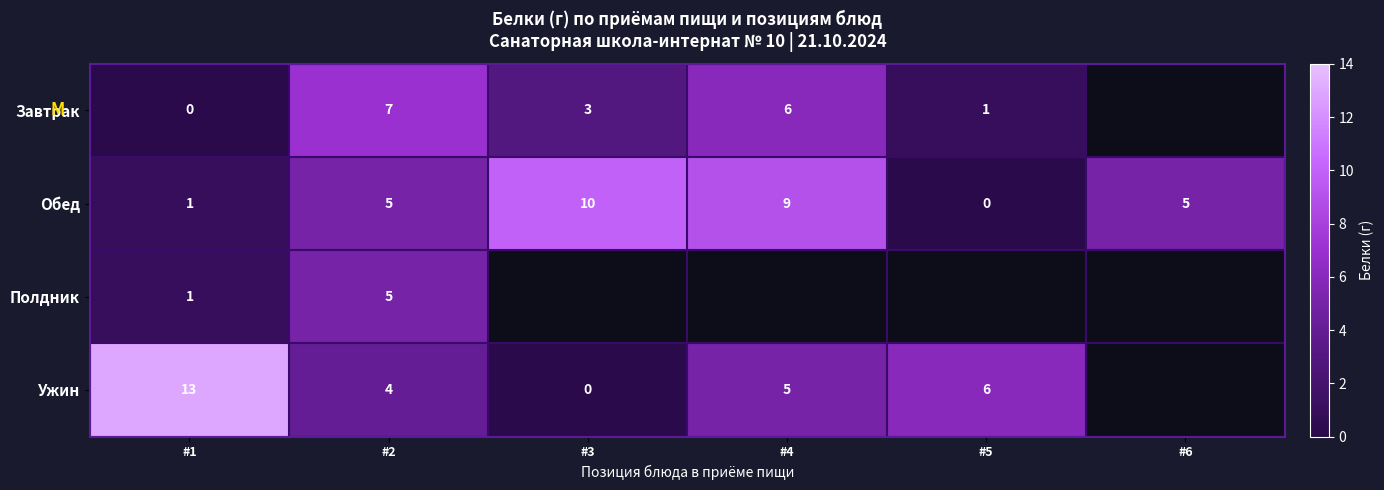

What is the spread (max minus min) of values at #2?

3